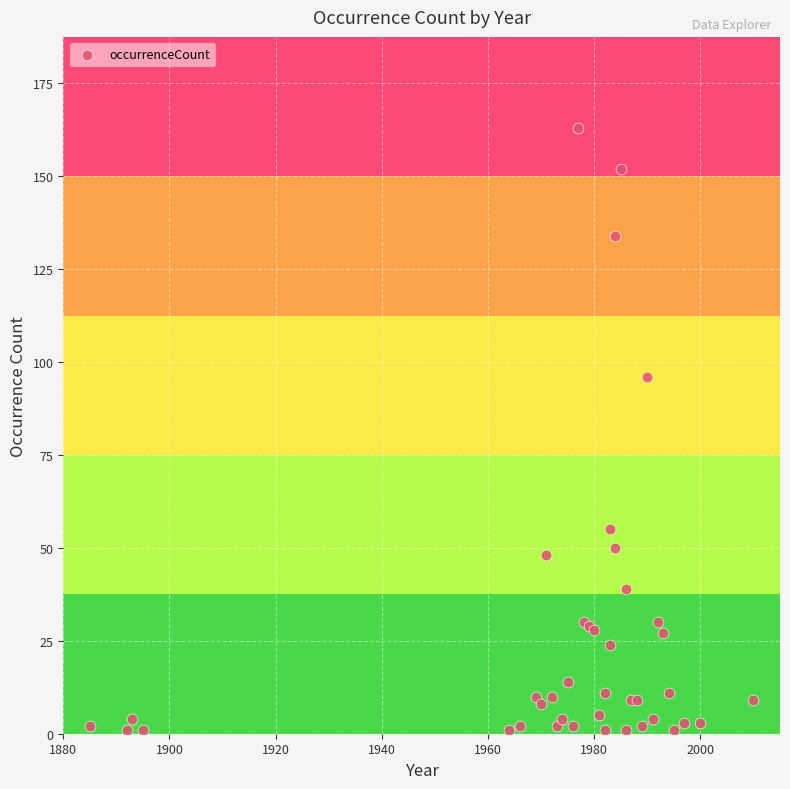

What Y value in the scatter plot is closest to 82?

96